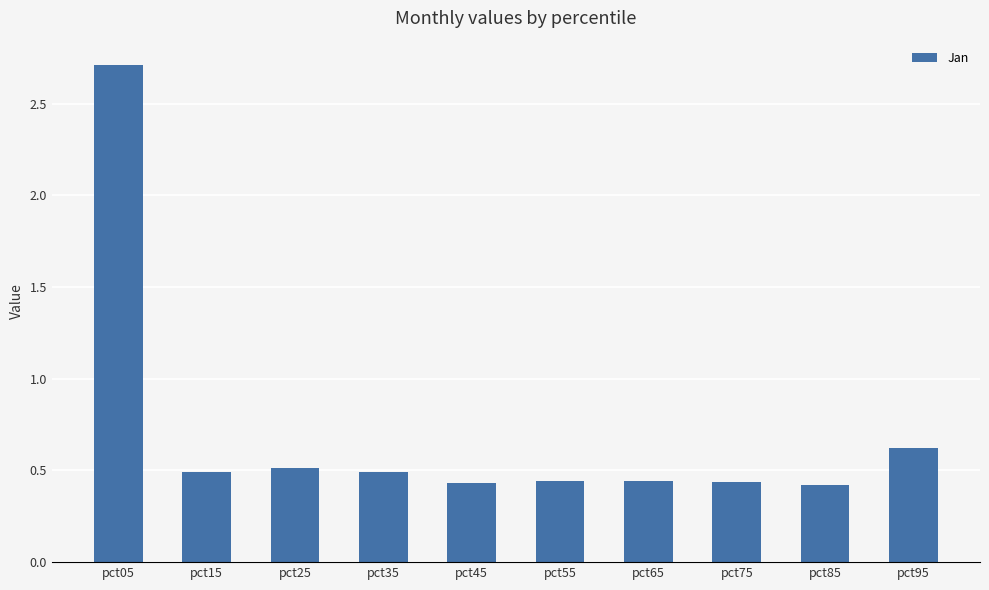

At which category does the chart reach its peak across all series?

pct05